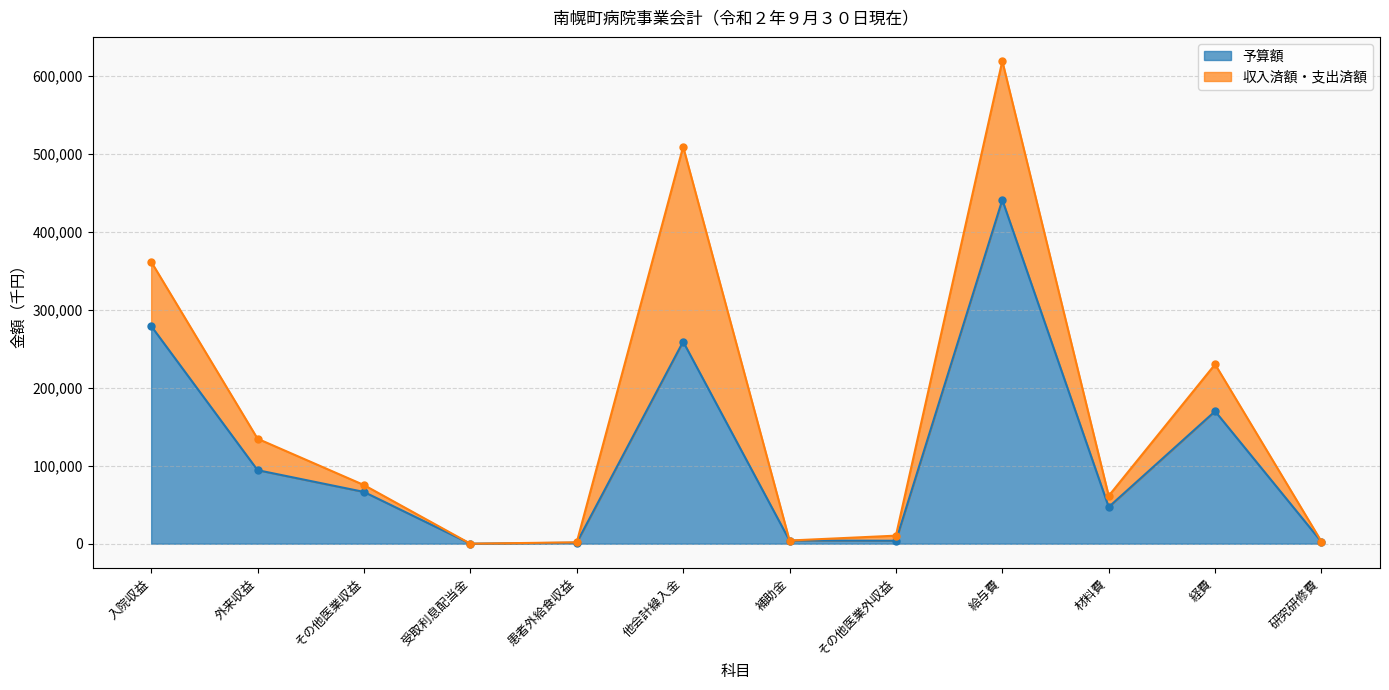

Rank the categories by value from lowest to highest.

受取利息配当金, 患者外給食収益, 研究研修費, その他医業外収益, 補助金, 材料費, その他医業収益, 外来収益, 経費, 他会計繰入金, 入院収益, 給与費